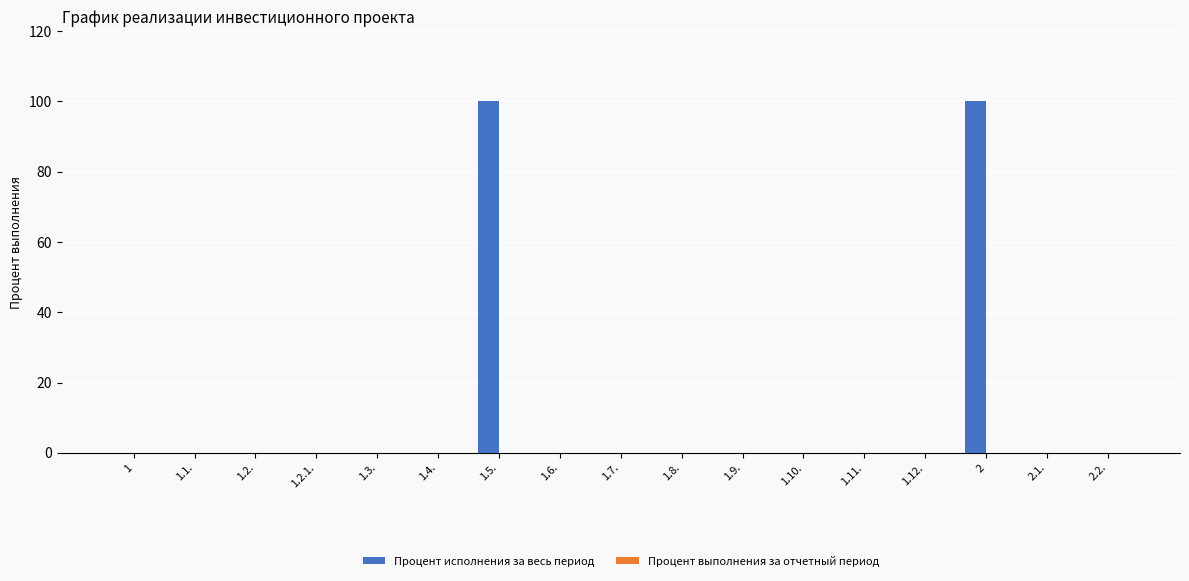

Is it true that the value at 1.1. is 39?

False